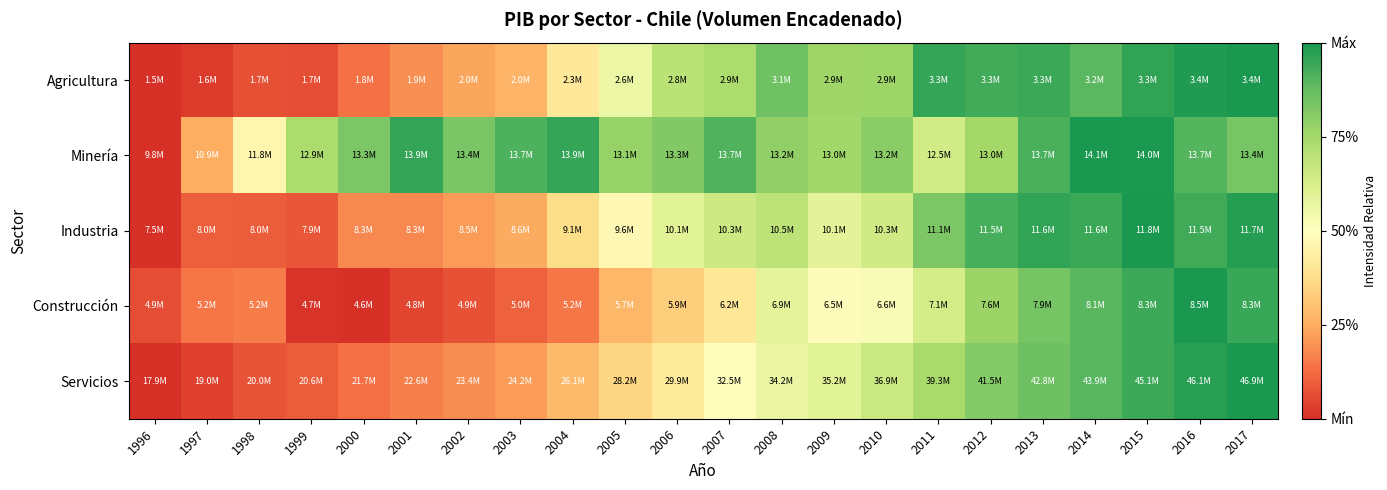

At 1999, list the series in order from smallest to largest.

Construcción, Agricultura, Industria, Servicios, Minería